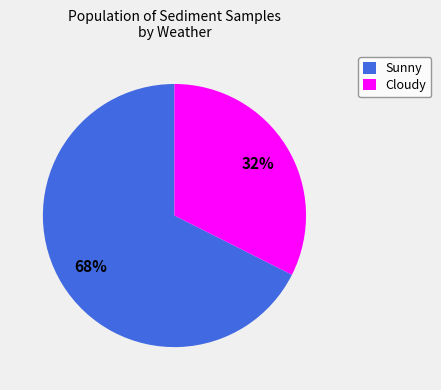

How many slices are in this pie chart?

2